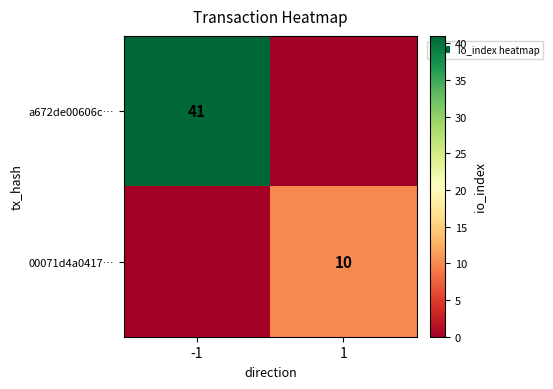

The a672de00606c… series shows 60 at -1. True or false?

False